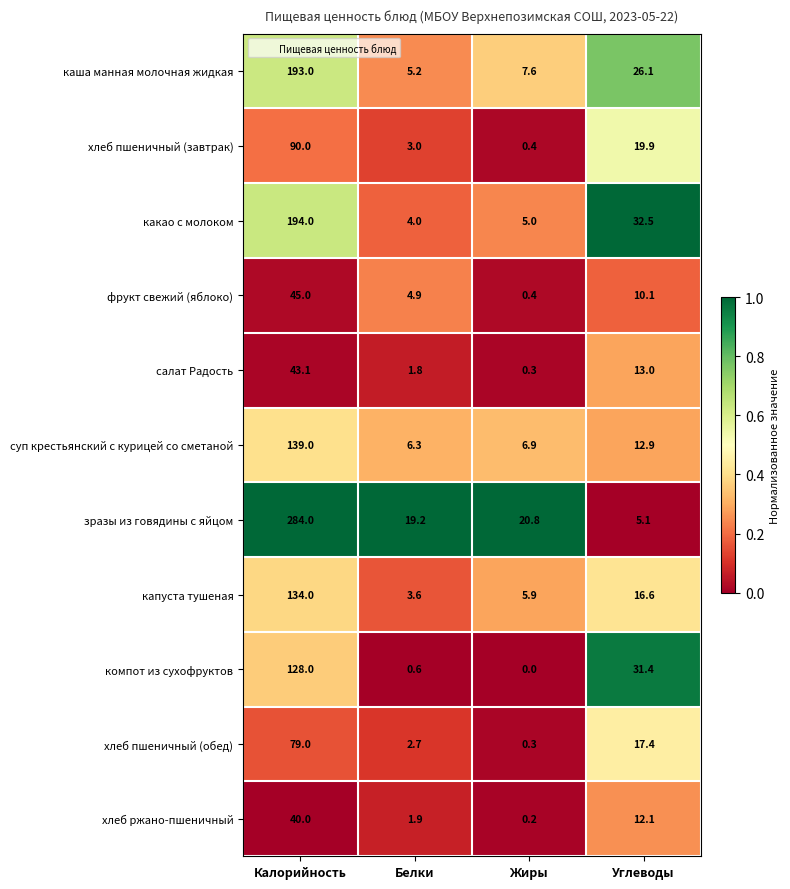

At which category is the sum across all series the highest?

Калорийность